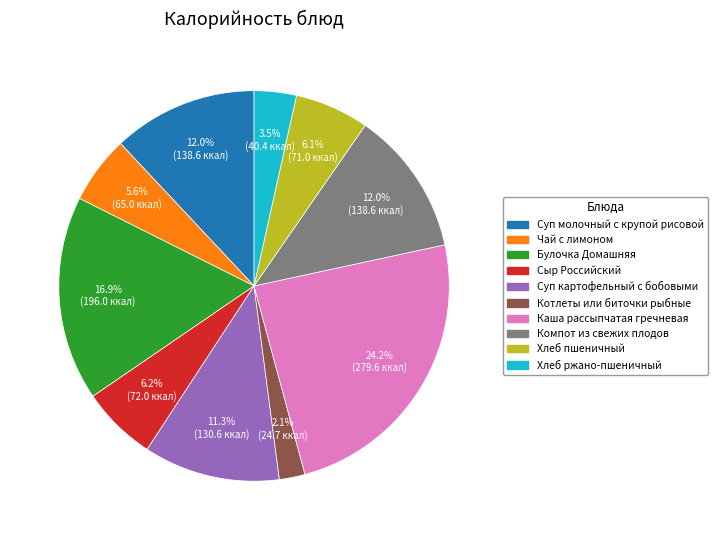

To the nearest percent, what portion does Каша рассыпчатая гречневая represent?

24%